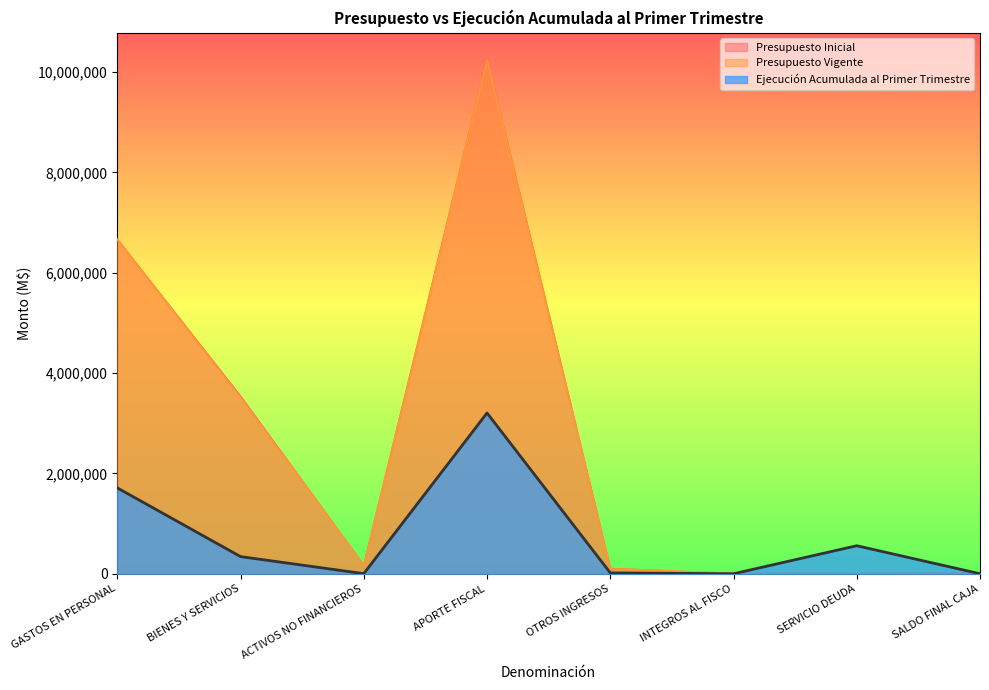

Where does the Ejecución Acumulada al Primer Trimestre series first go above 341742?

GASTOS EN PERSONAL